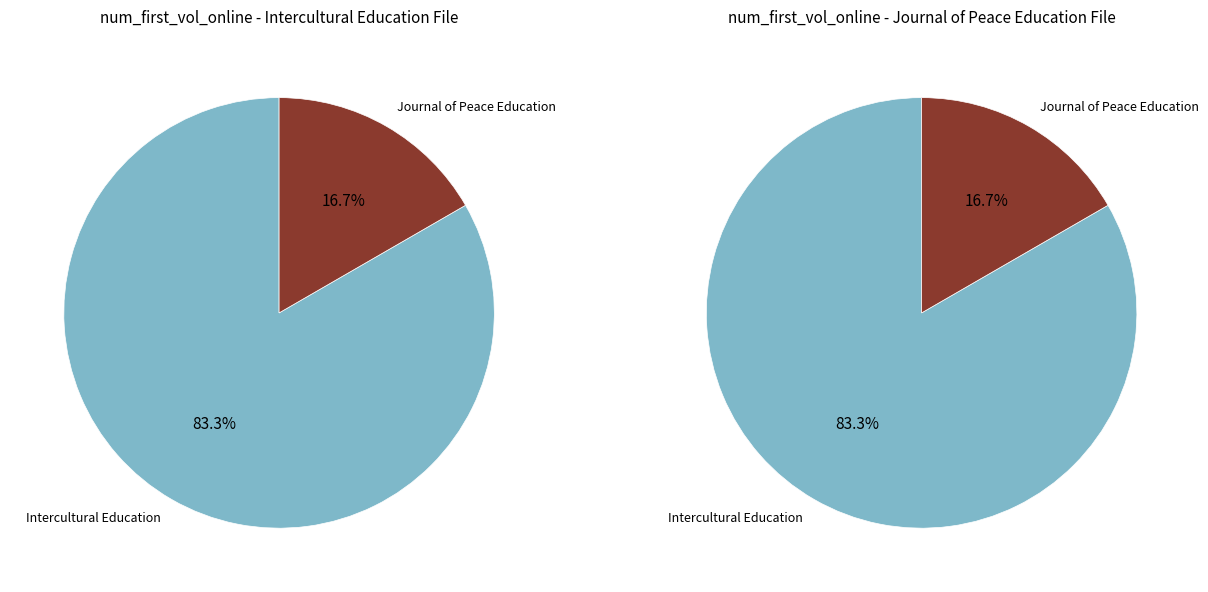

To the nearest percent, what is the difference between the largest and smallest slice percentages?

67%